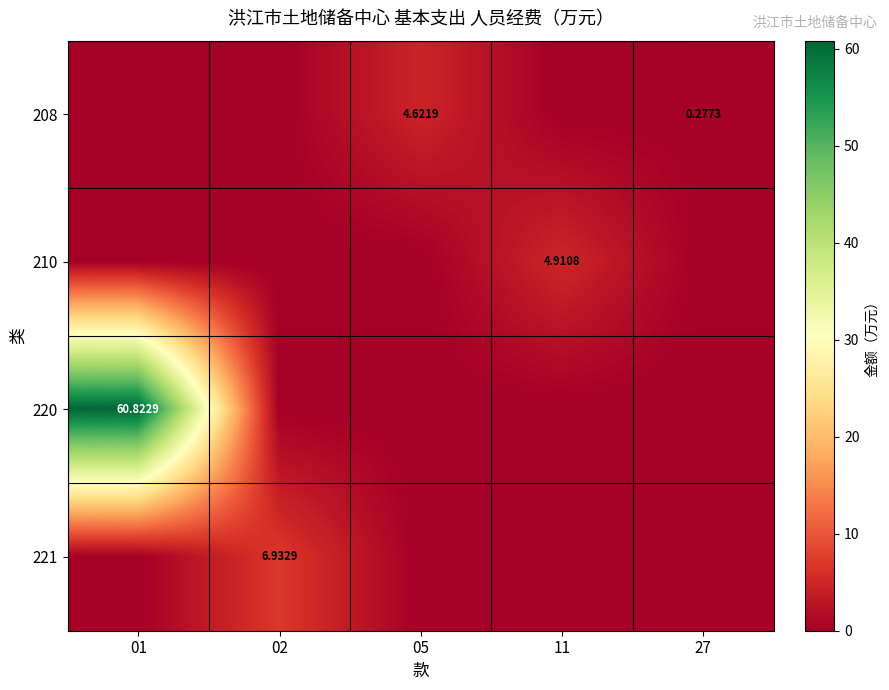

The 220 series shows 0.0 at 02. True or false?

True